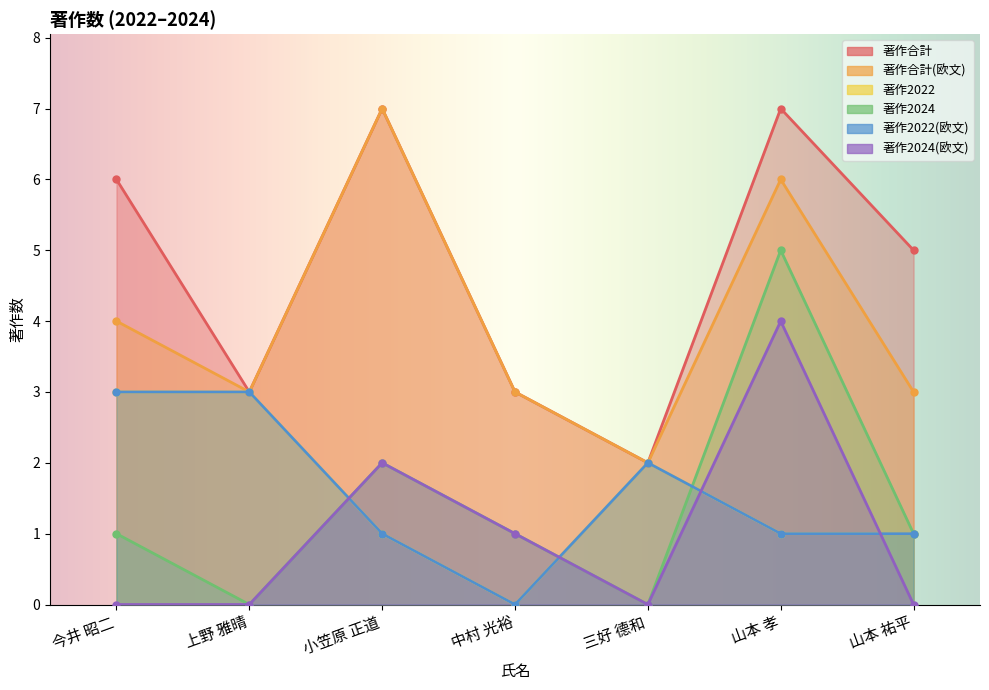

Which series has the largest total across all categories?

著作合計